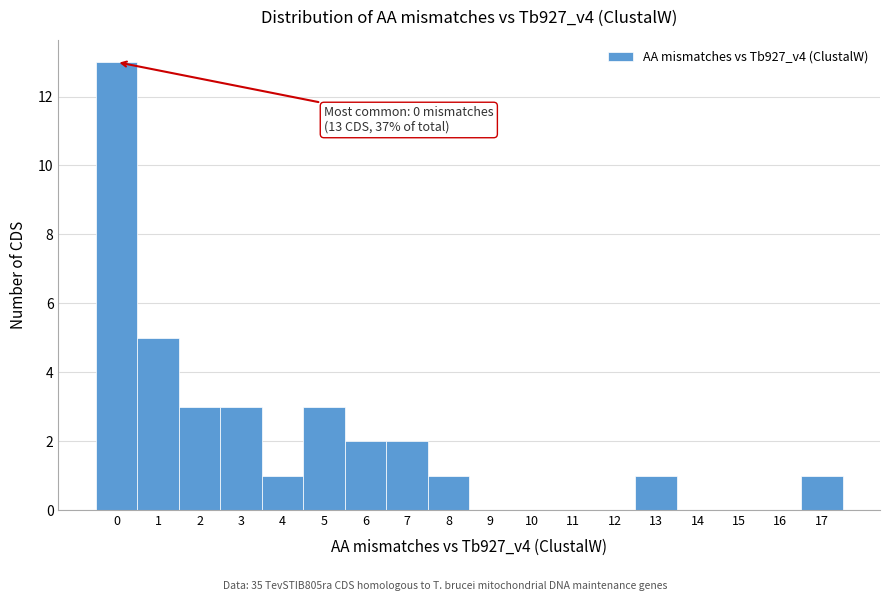

Which range on the x-axis has the tallest bar?

-0.5 to 0.5